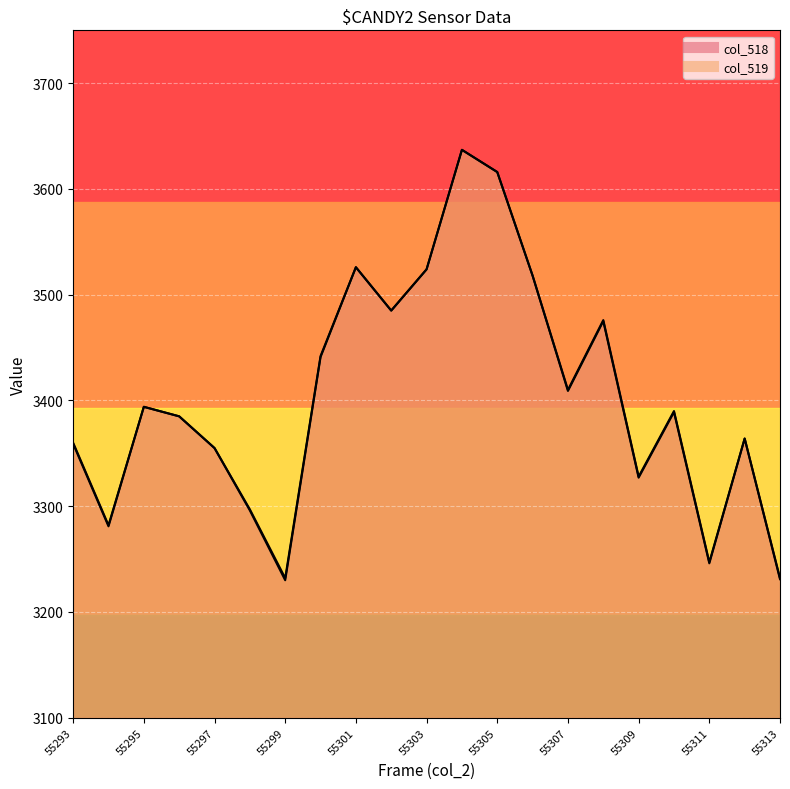

How many lines are shown in the chart?

2